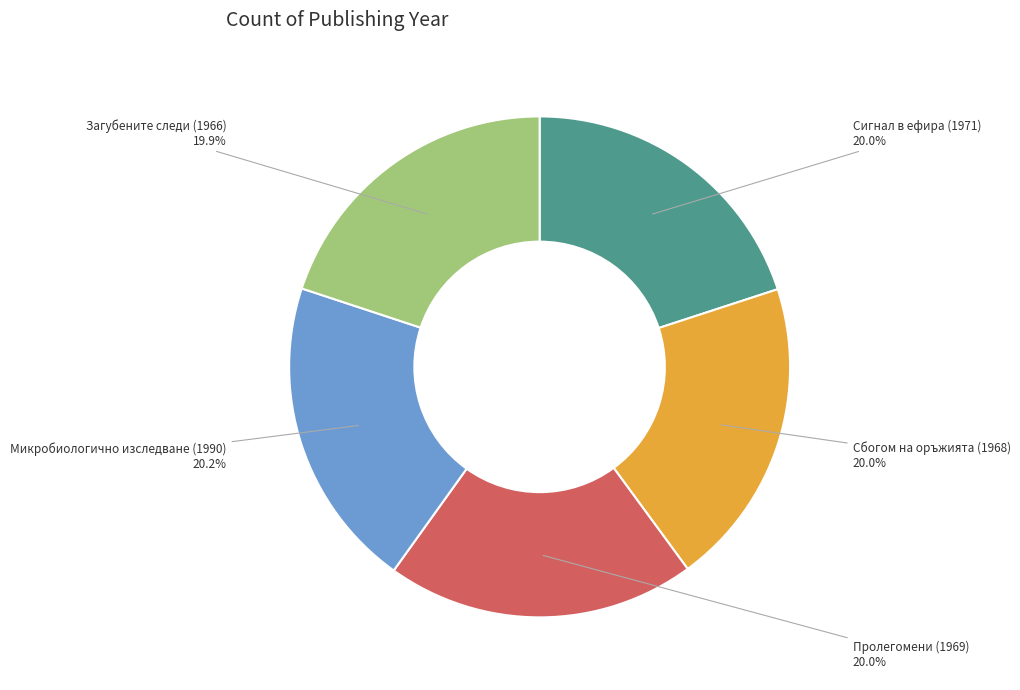

How many segments does this pie chart have?

5